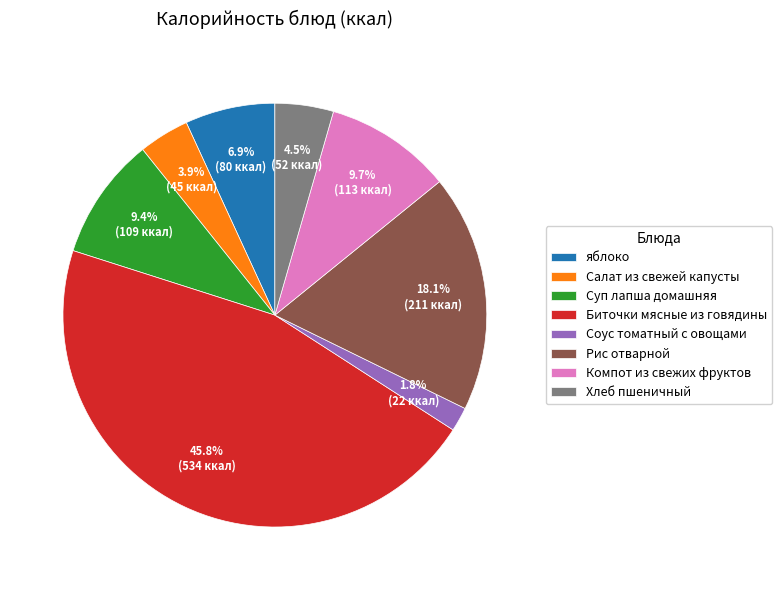

Between Хлеб пшеничный and Соус томатный с овощами, which is larger?

Хлеб пшеничный